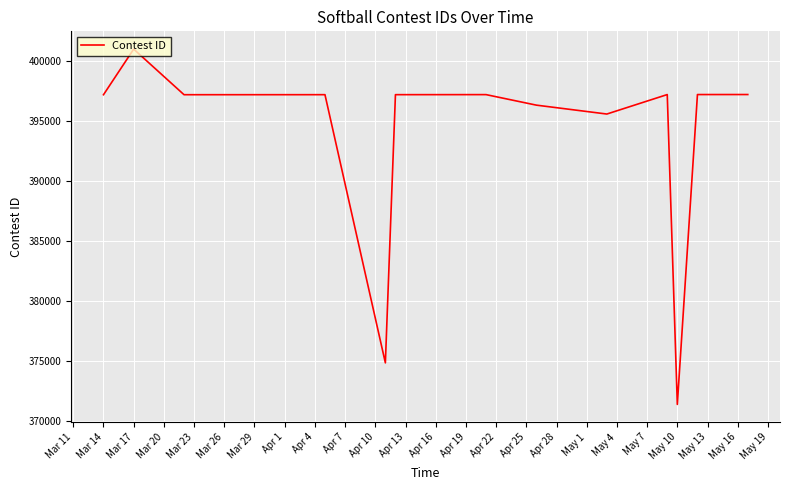

What is the maximum value shown in the chart?

400973